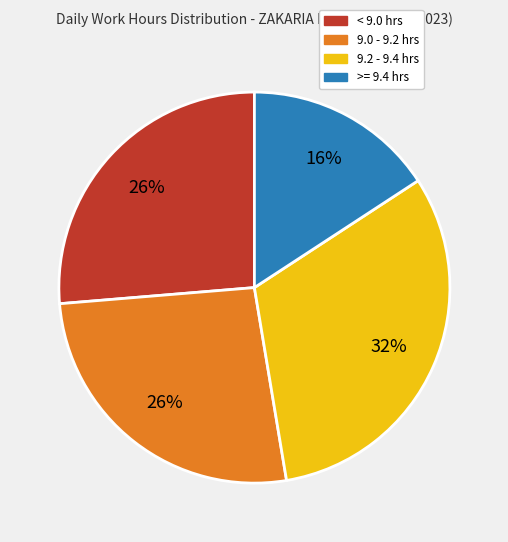

To the nearest percent, what is the difference between the largest and smallest slice percentages?

16%